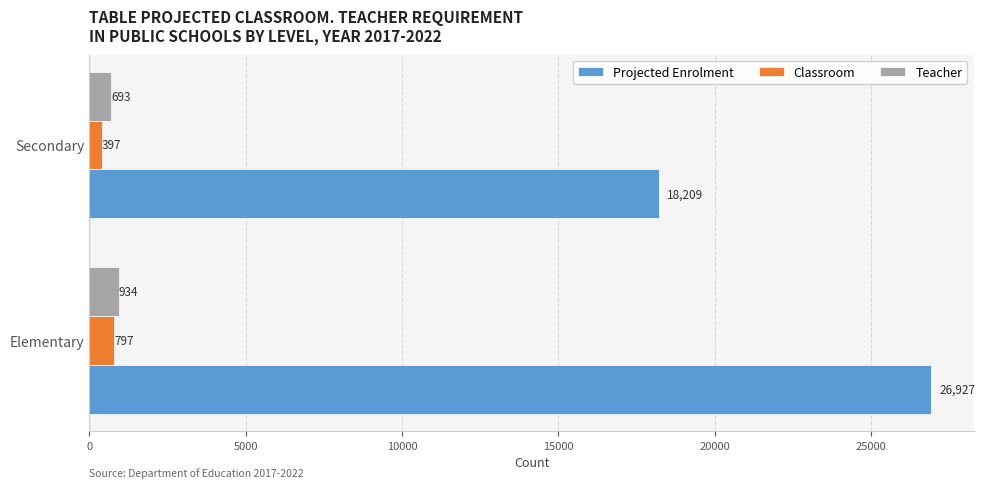

Which series has the largest total across all categories?

Projected Enrolment